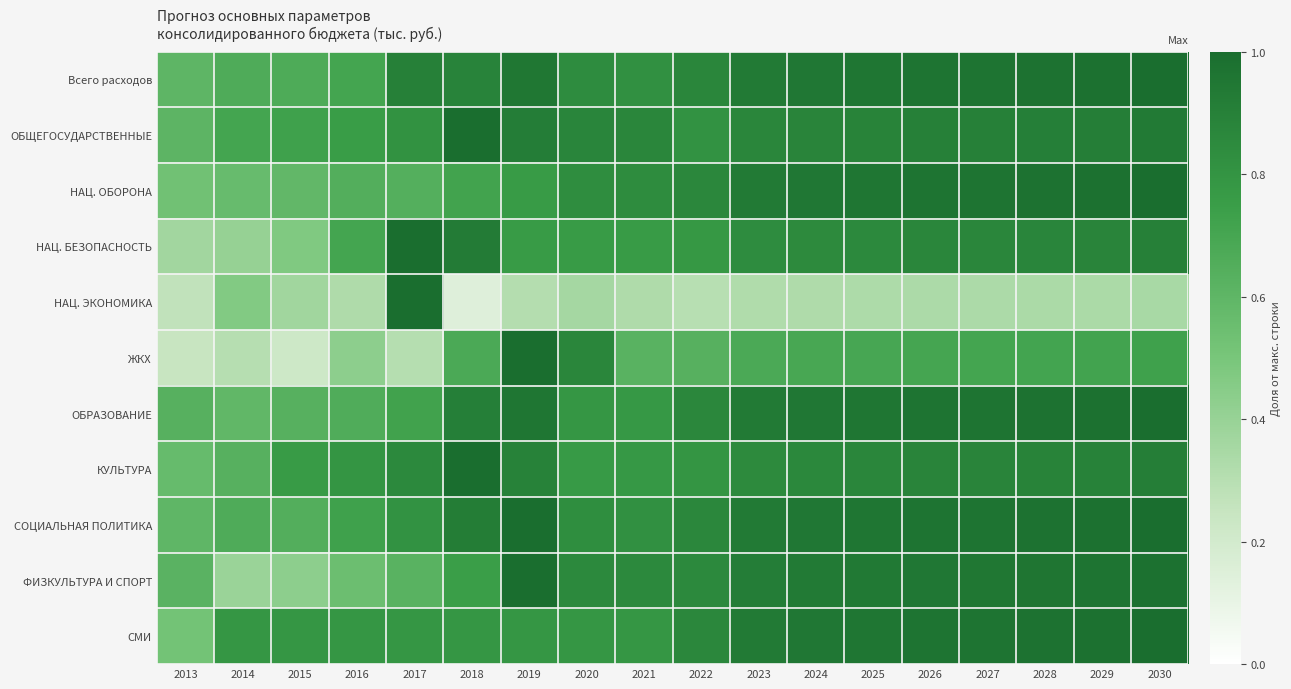

Which series has the widest spread of values?

НАЦ. ЭКОНОМИКА